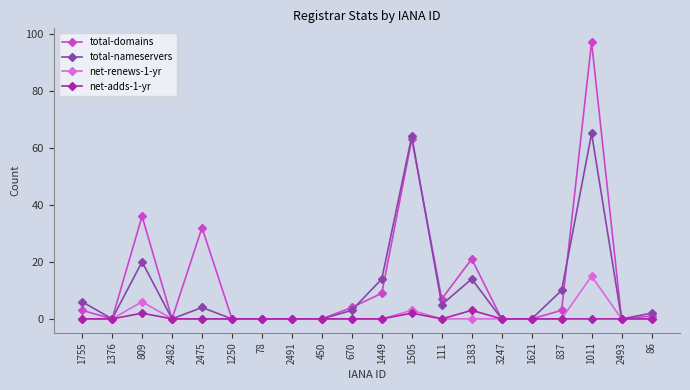

The value of net-adds-1-yr at 111 is 0. True or false?

True